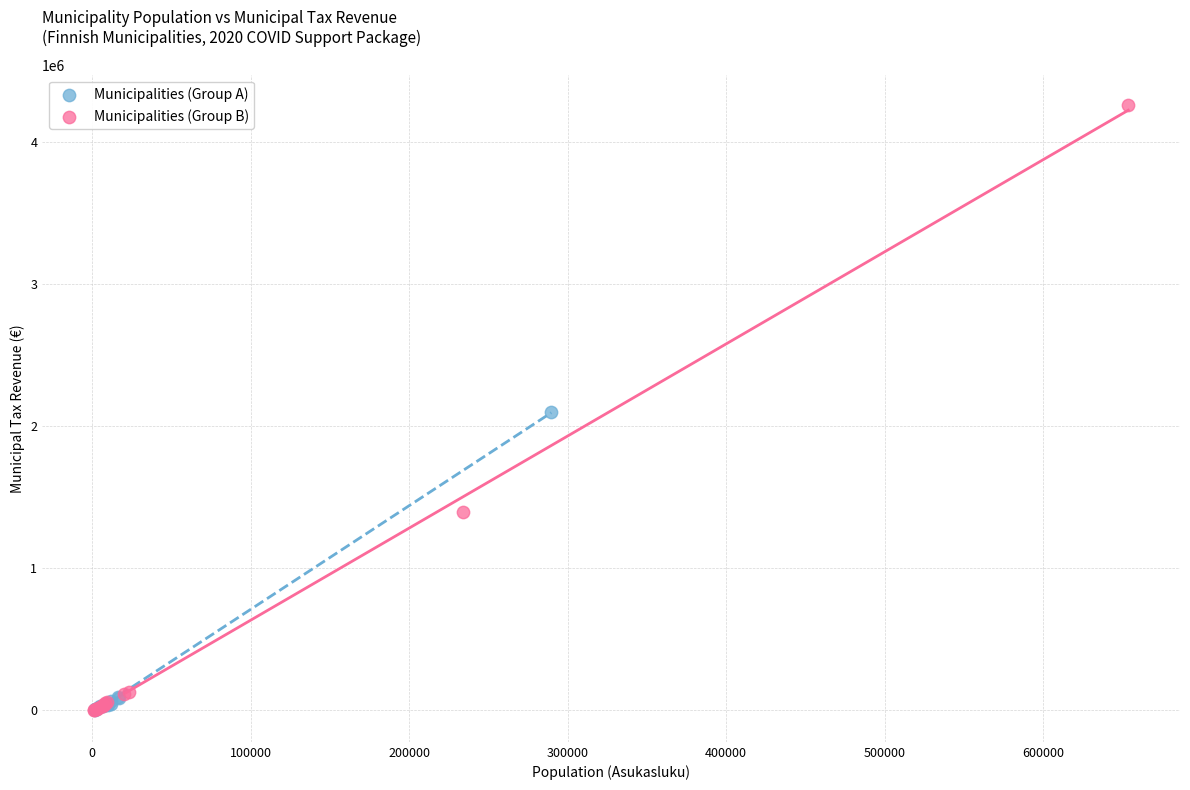

Which series has the widest spread of Y values?

Municipalities (Group B)